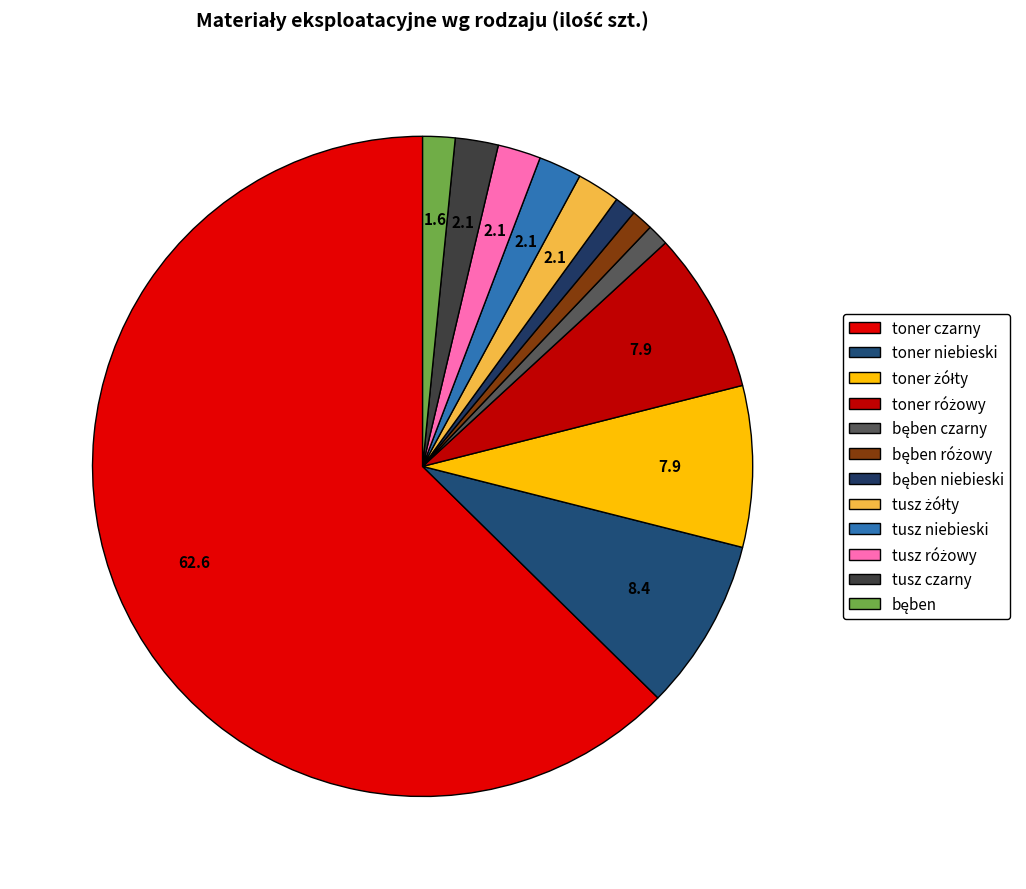

To the nearest percent, what portion does bęben niebieski represent?

1%